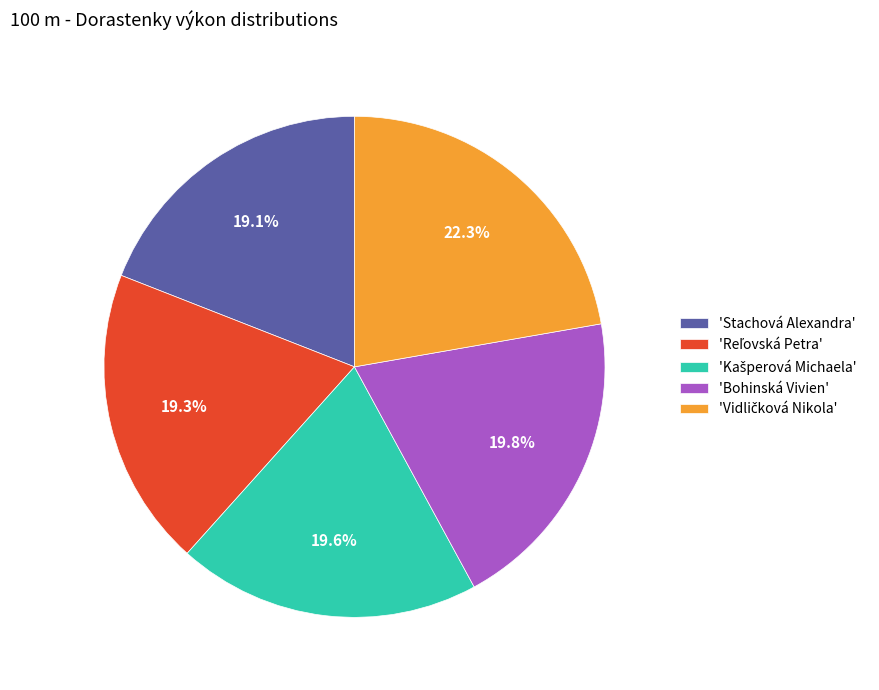

Count the number of slices in the pie.

5